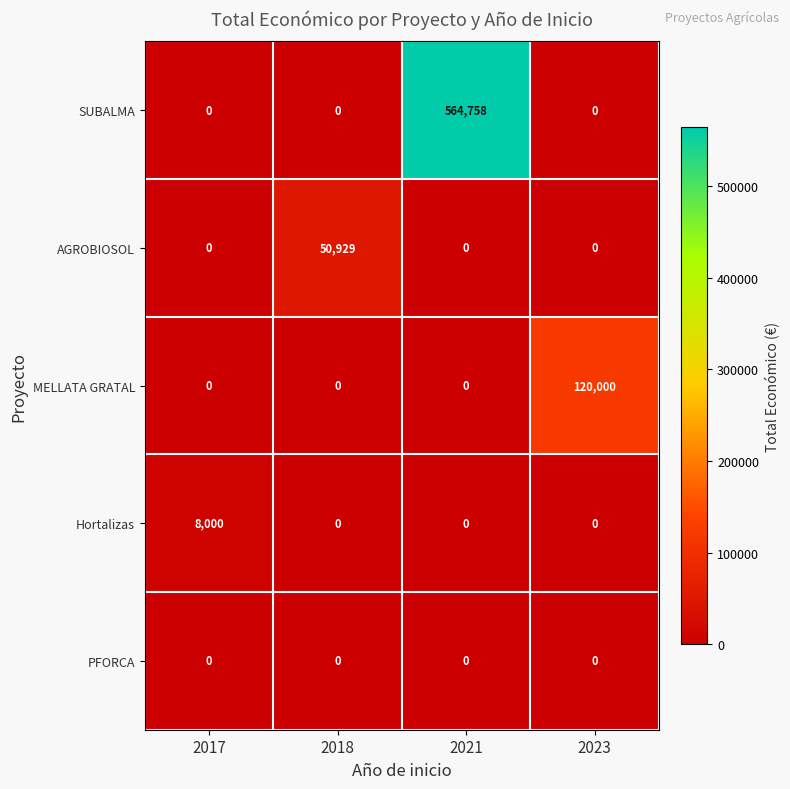

What is the maximum value shown in the chart?

564758